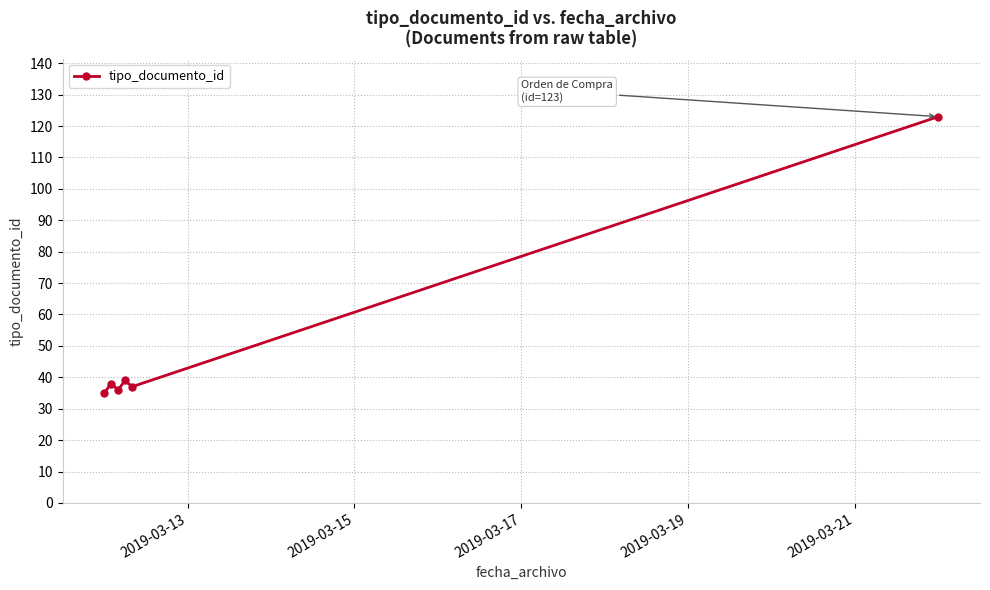

Count the number of data series in this chart.

1